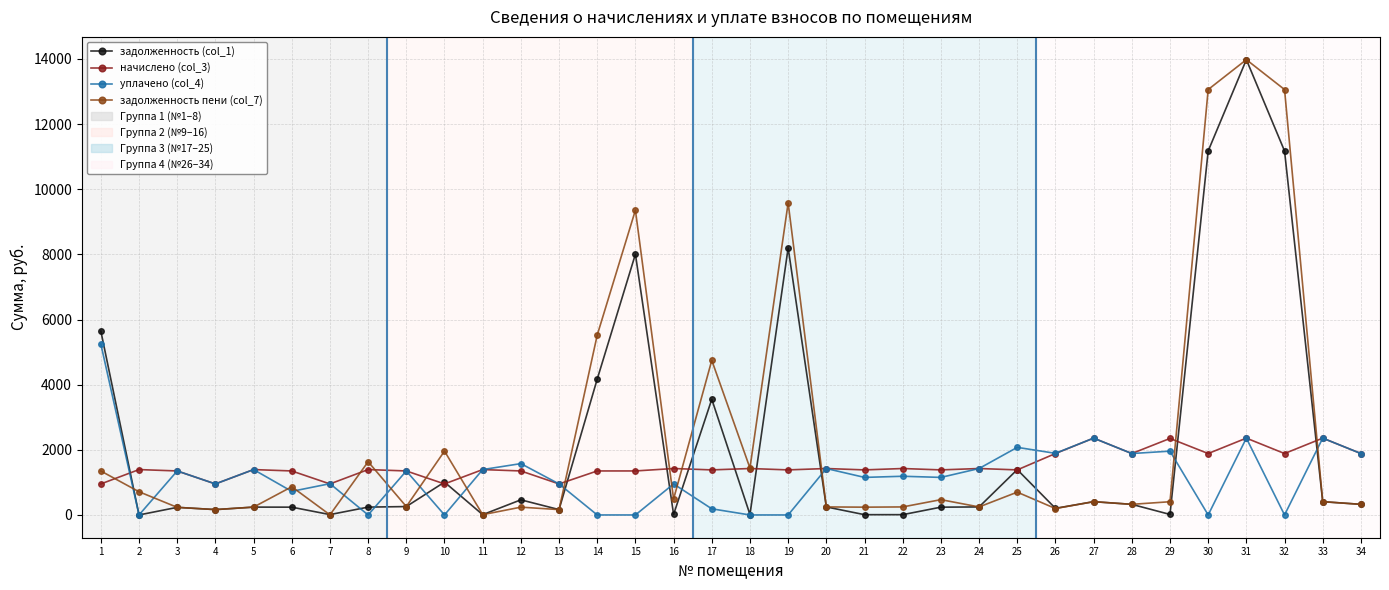

True or false: задолженность (col_1) has a value of 407.8 at 33.

True